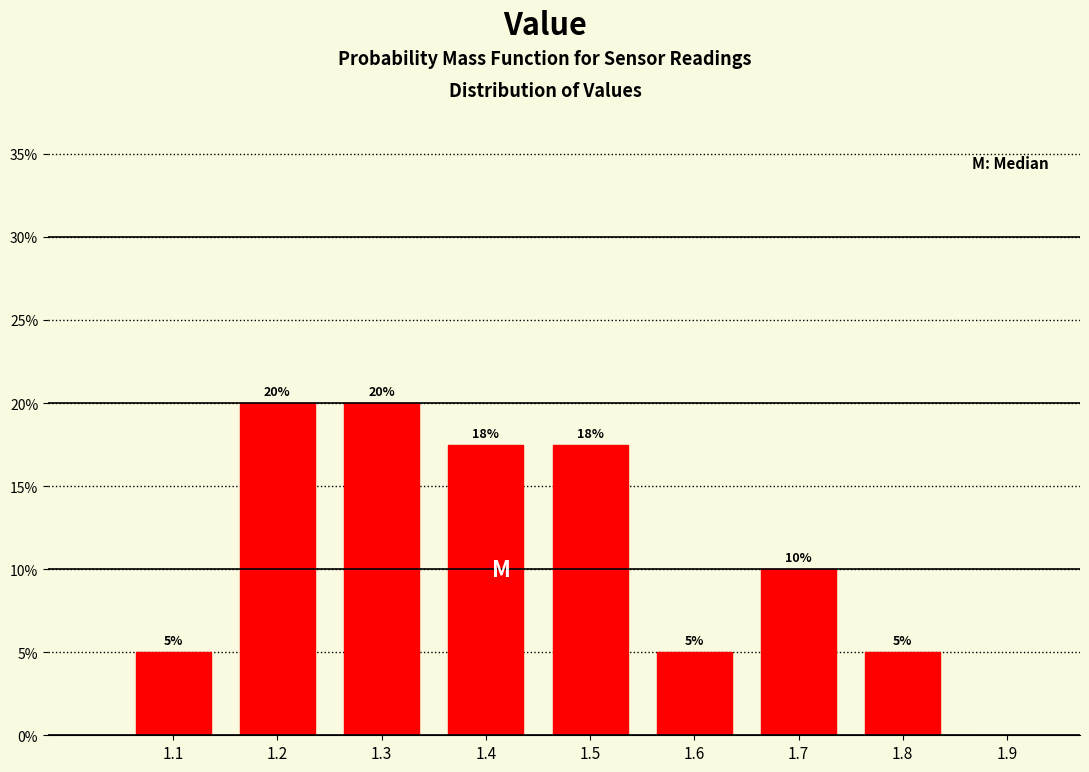

Approximately how many times larger is the value at 1.2 compared to 1.7?

2.0